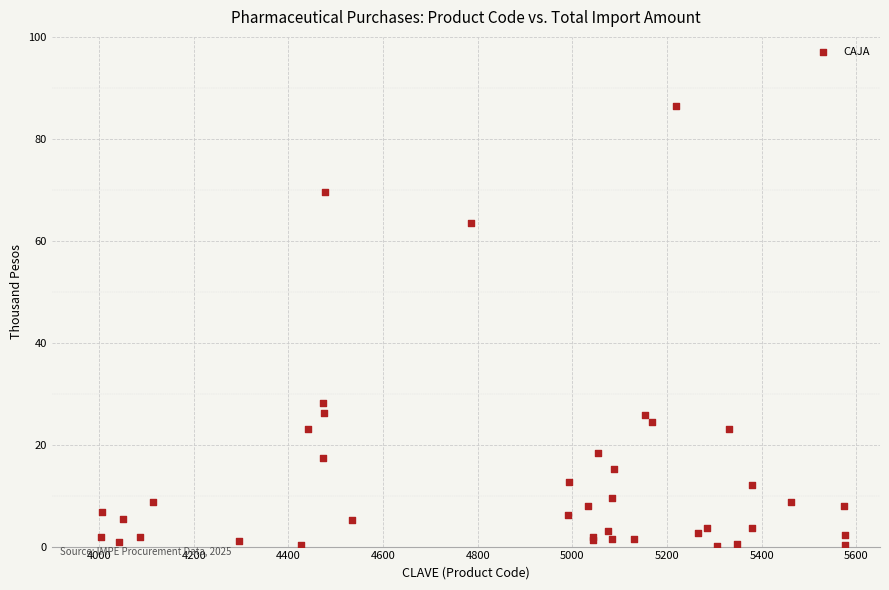

What Y value in the scatter plot is closest to 43?

28.1